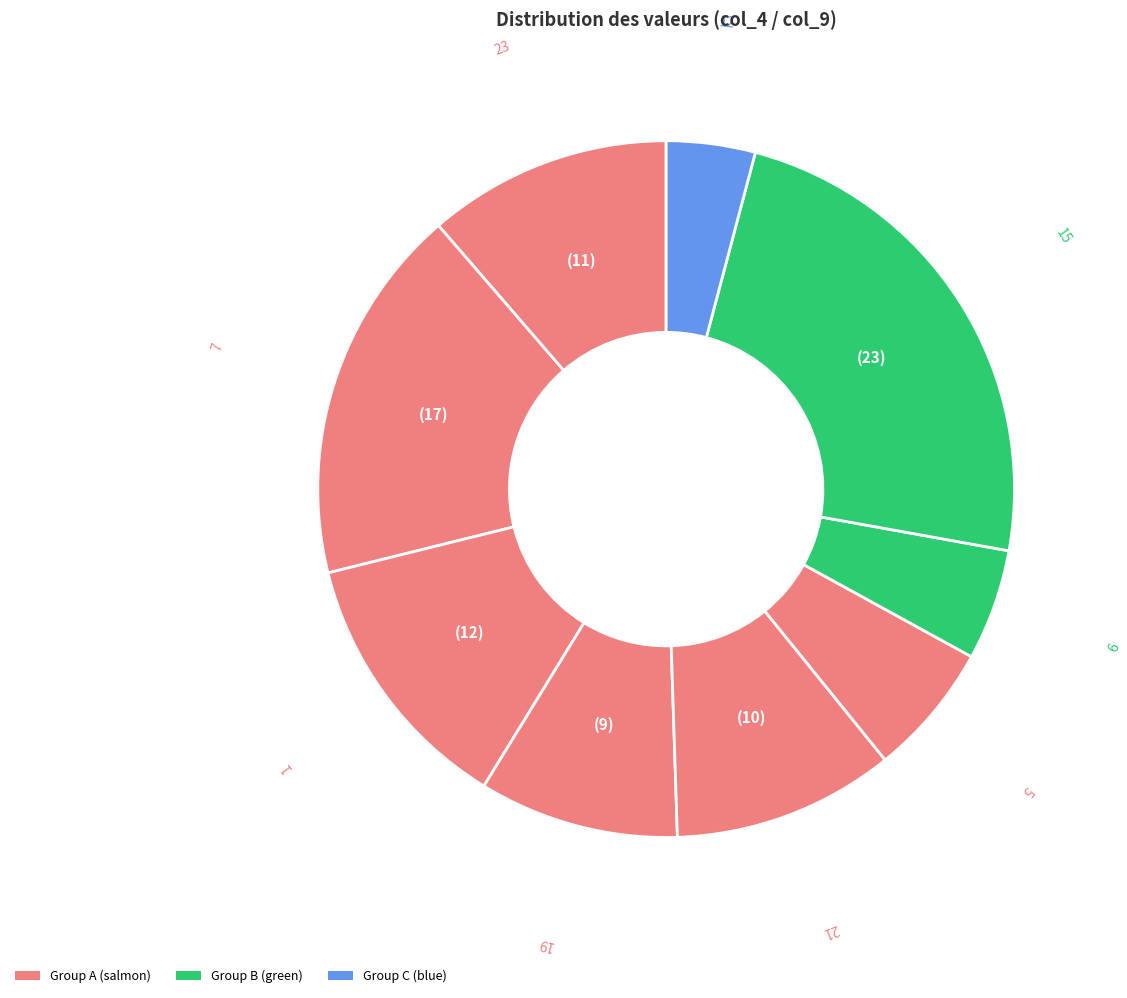

How many segments does this pie chart have?

9